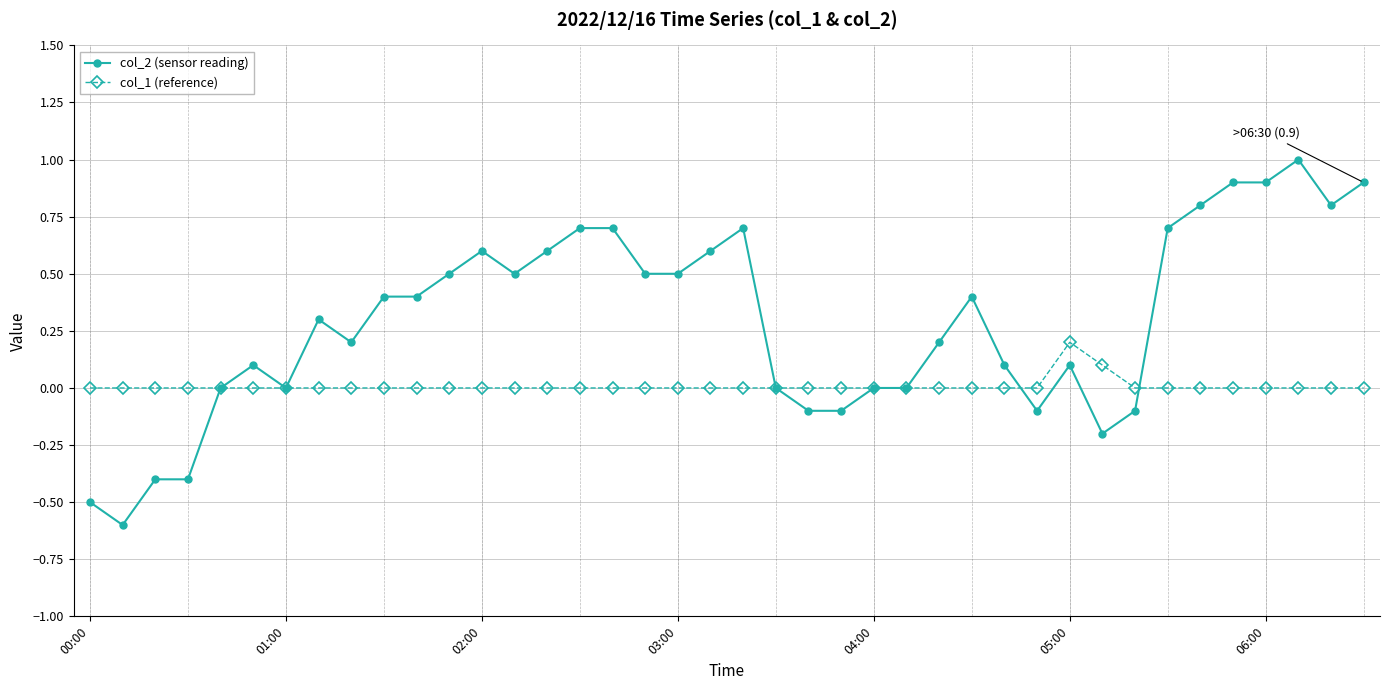

How many distinct data groups are displayed?

2